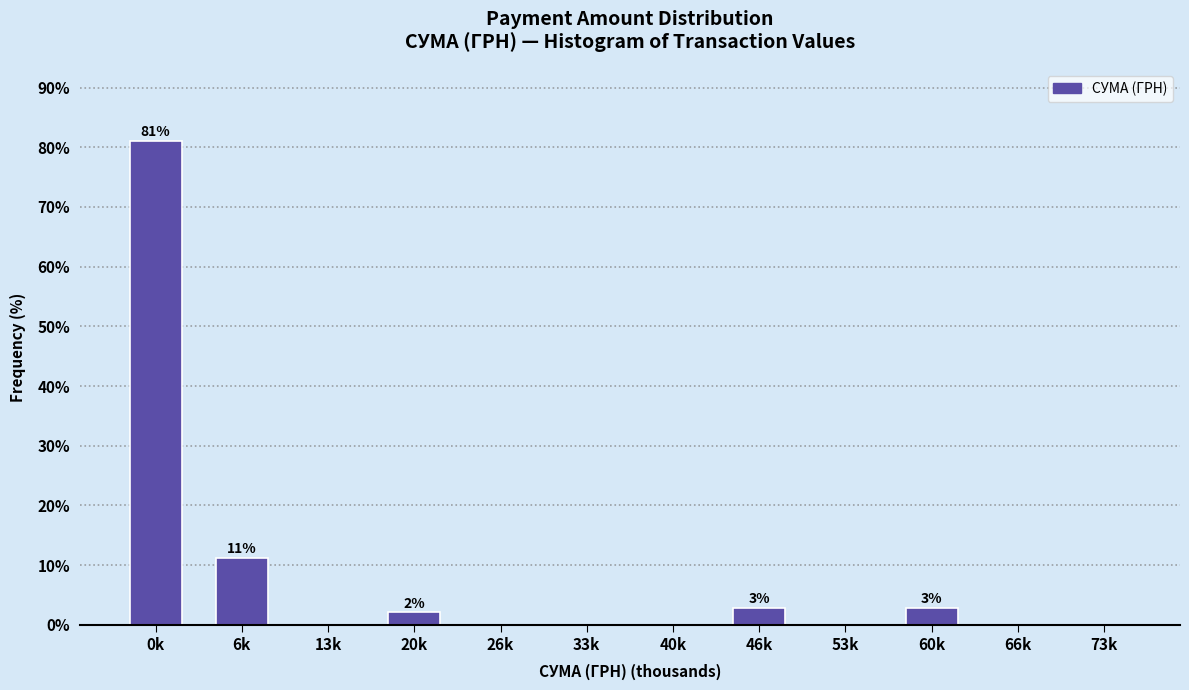

Reading right to left, transcribe all the data shown in this chart.

73k=0.0	66k=0.0	60k=2.8	53k=0.0	46k=2.8	40k=0.0	33k=0.0	26k=0.0	20k=2.1	13k=0.0	6k=11.2	0k=81.1